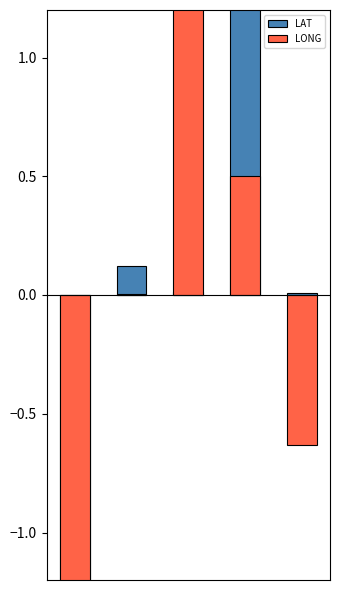

True or false: LONG has a value of -0.5 at 0.

False